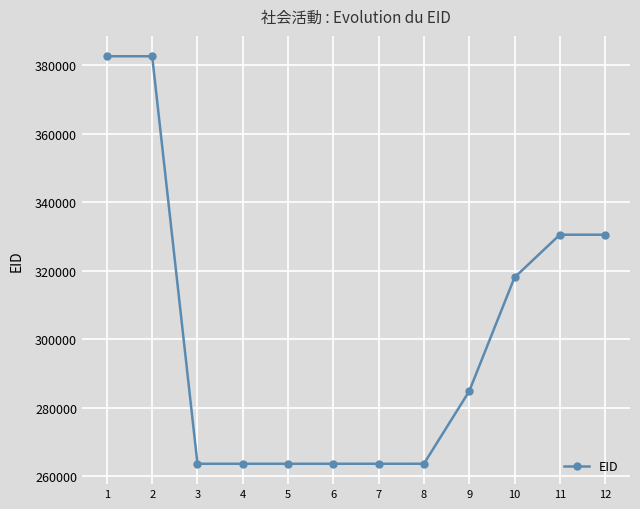

What is the ratio of the value at 8 to the value at 10?

0.8